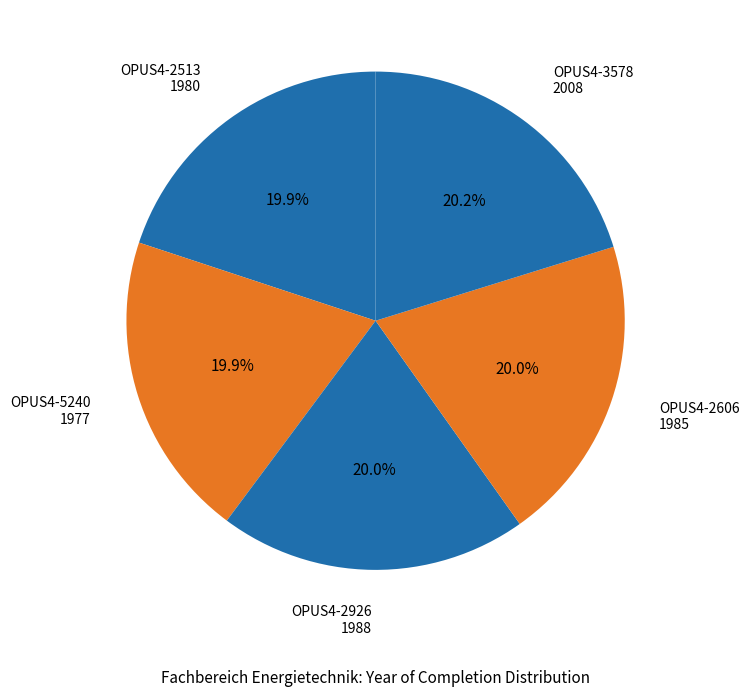

Combined, do OPUS4-5240 1977 and OPUS4-2606 1985 account for over 50%?

No